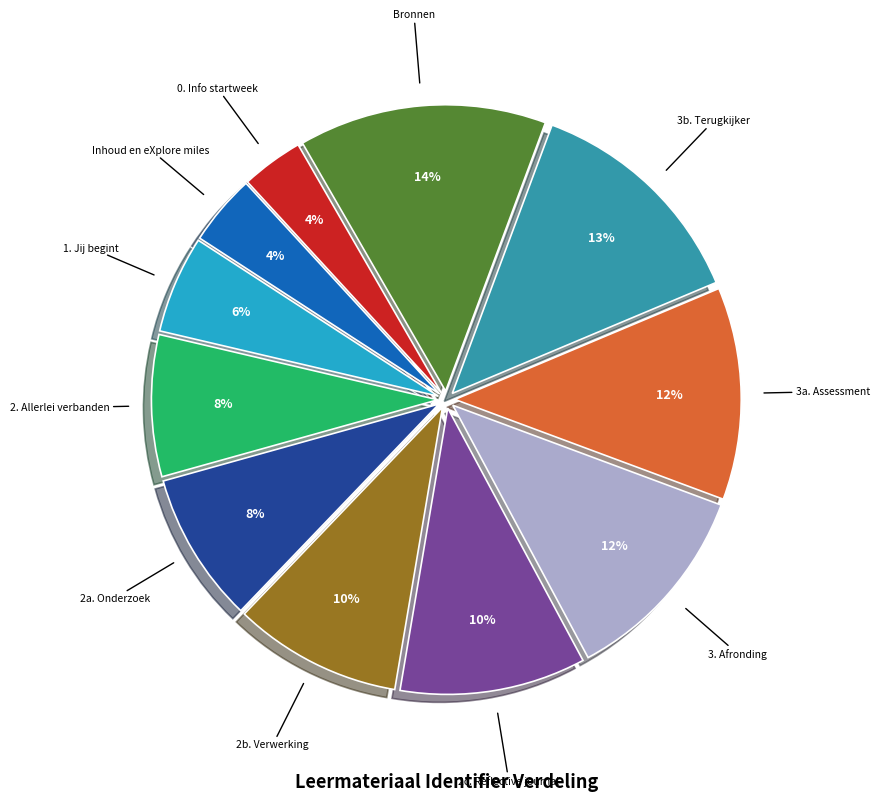

Count the number of slices in the pie.

11